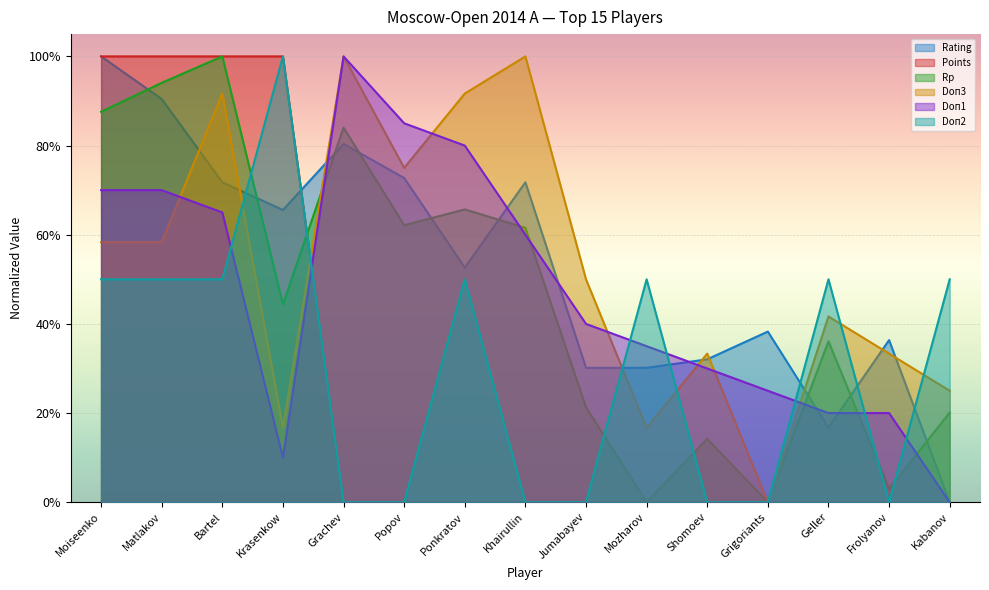

What are all the series names shown in the legend?

Rating, Points, Rp, Doп3, Doп1, Doп2